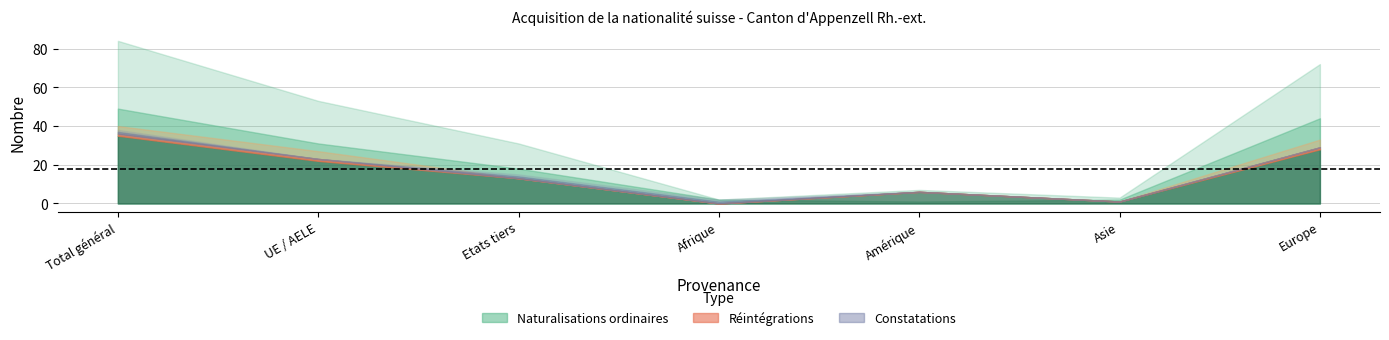

True or false: Reintegrations has a value of 0 at Afrique.

True